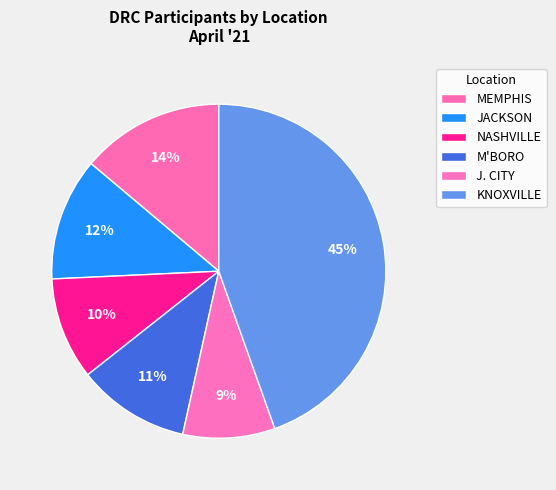

Which category has the smallest portion of the pie?

J. CITY